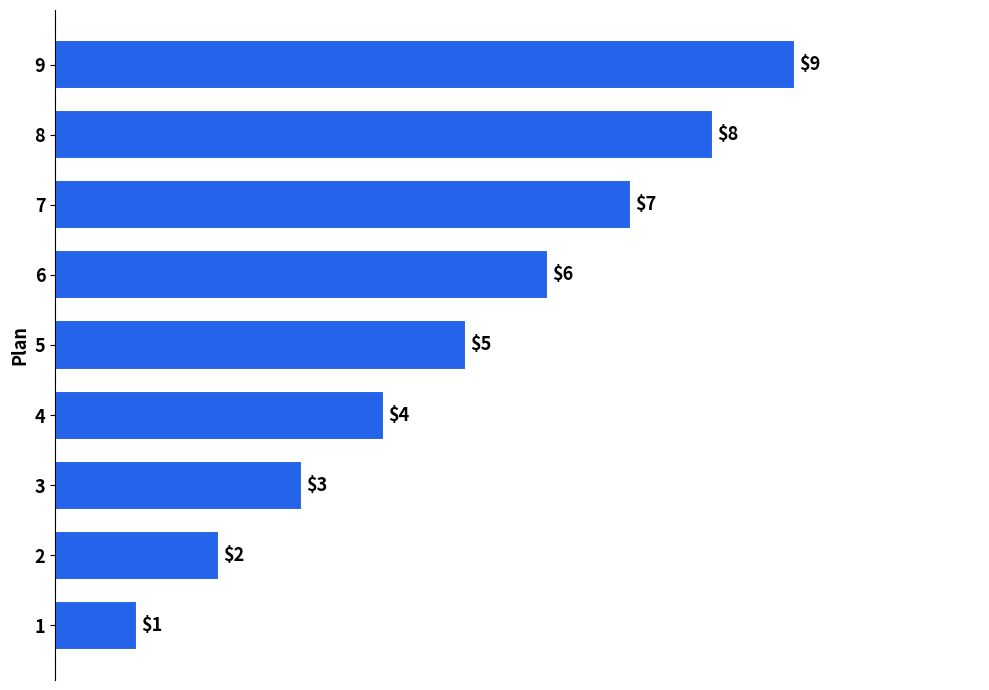

Rank the categories by value from highest to lowest.

9, 8, 7, 6, 5, 4, 3, 2, 1